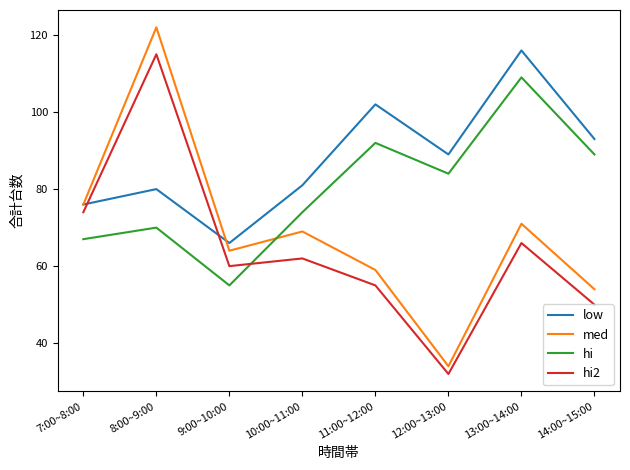

What is the difference between the maximum and minimum values in the med series?

88